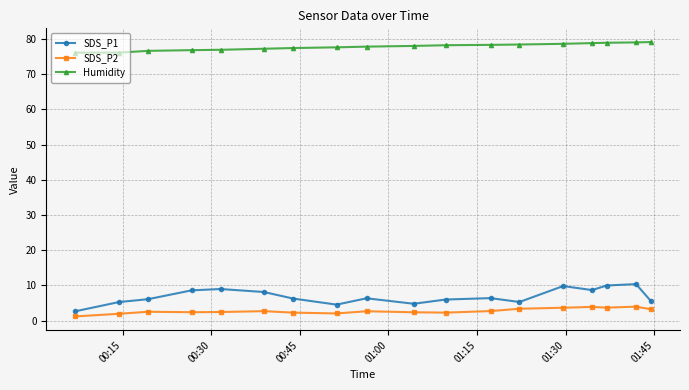

What is the difference between the maximum and second lowest values in the Humidity series?

3.0